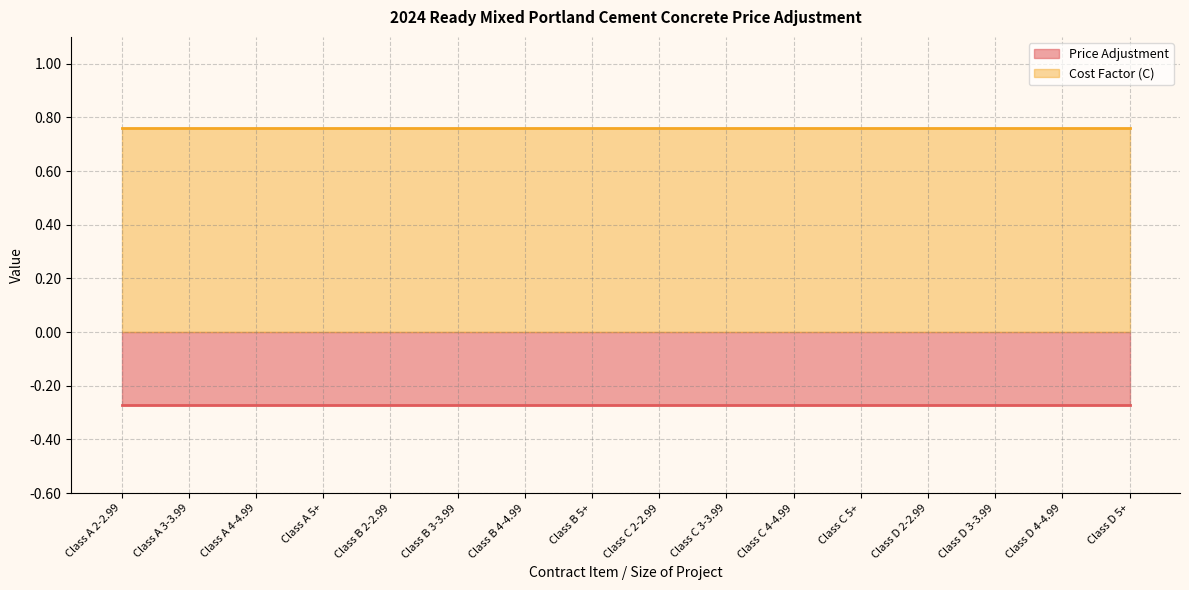

Reading right to left, what are all the values shown in this chart?

Price Adjustment: -0.3	-0.3	-0.3	-0.3	-0.3	-0.3	-0.3	-0.3	-0.3	-0.3	-0.3	-0.3	-0.3	-0.3	-0.3	-0.3
Cost Factor (C): 0.8	0.8	0.8	0.8	0.8	0.8	0.8	0.8	0.8	0.8	0.8	0.8	0.8	0.8	0.8	0.8